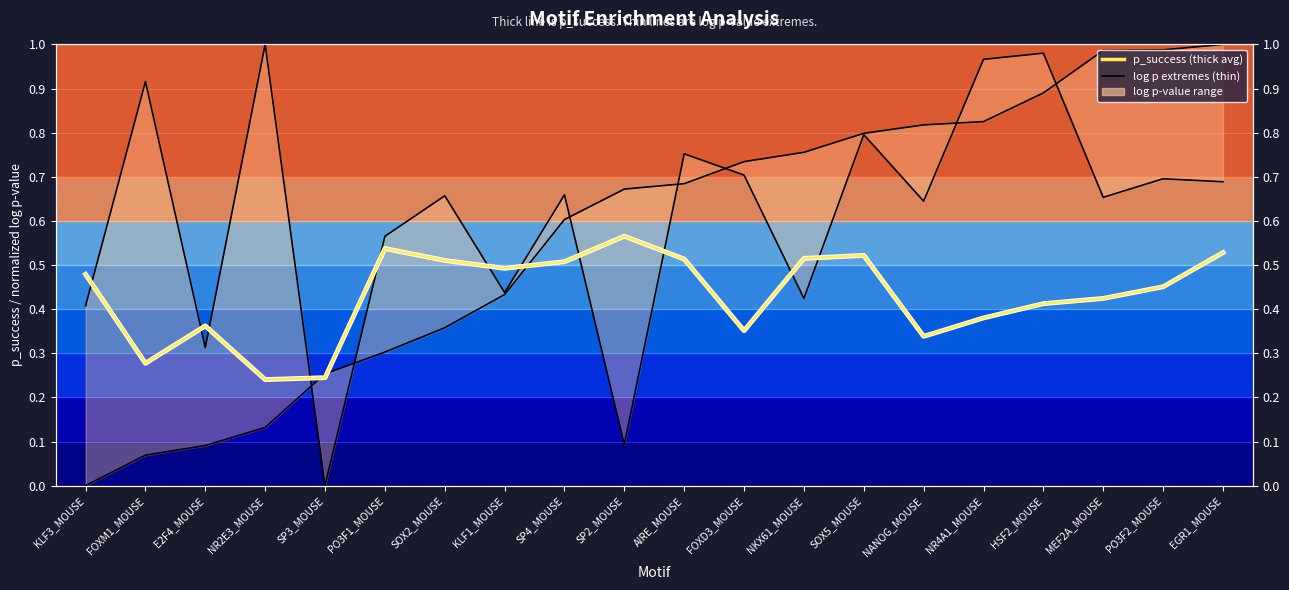

Where is log_neg_adj_pvalue (norm) nearest to the value 0?

SP3_MOUSE